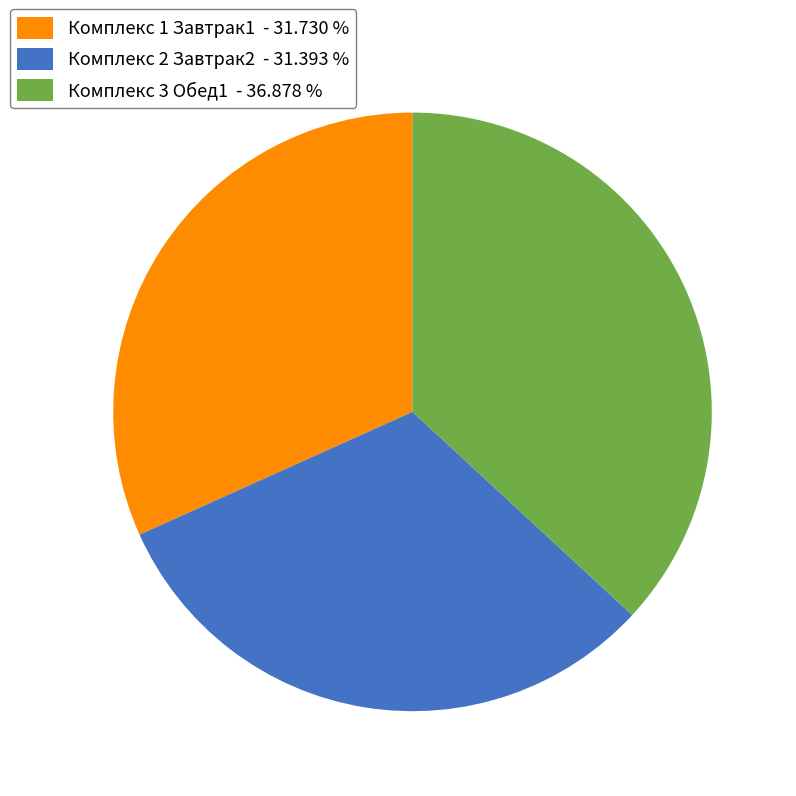

Which category has the biggest portion of the pie?

Комплекс 3 Обед1